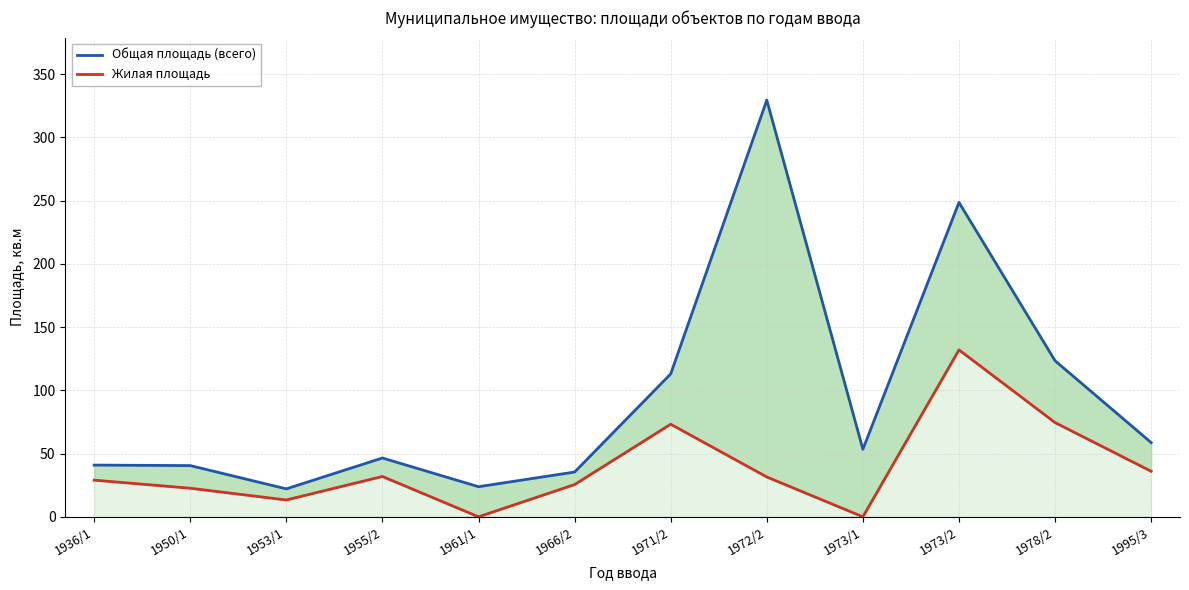

True or false: Общая площадь (всего) and Жилая площадь cross at least once.

False